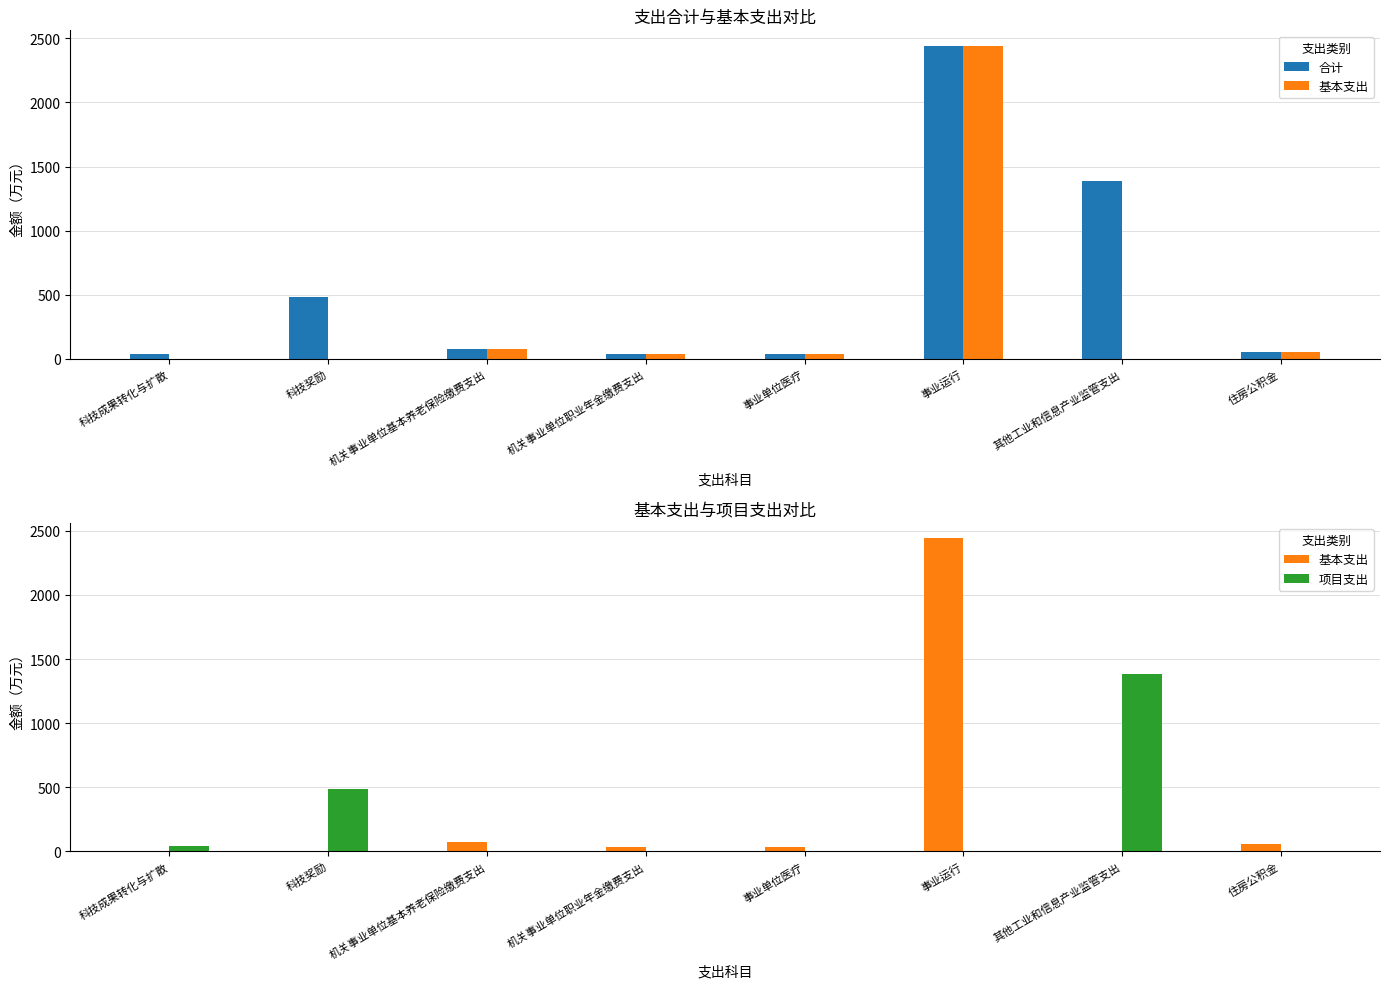

Is the value of 合计 at 其他工业和信息产业监管支出 greater than the value of 基本支出 at 科技奖励?

Yes